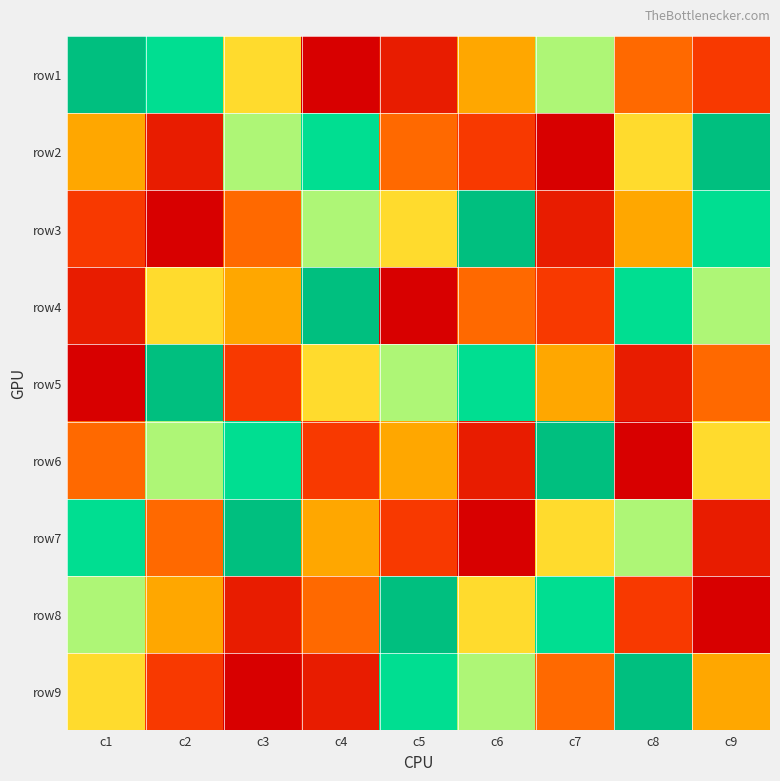

Between c6 and c7, which series saw the biggest shift?

row3